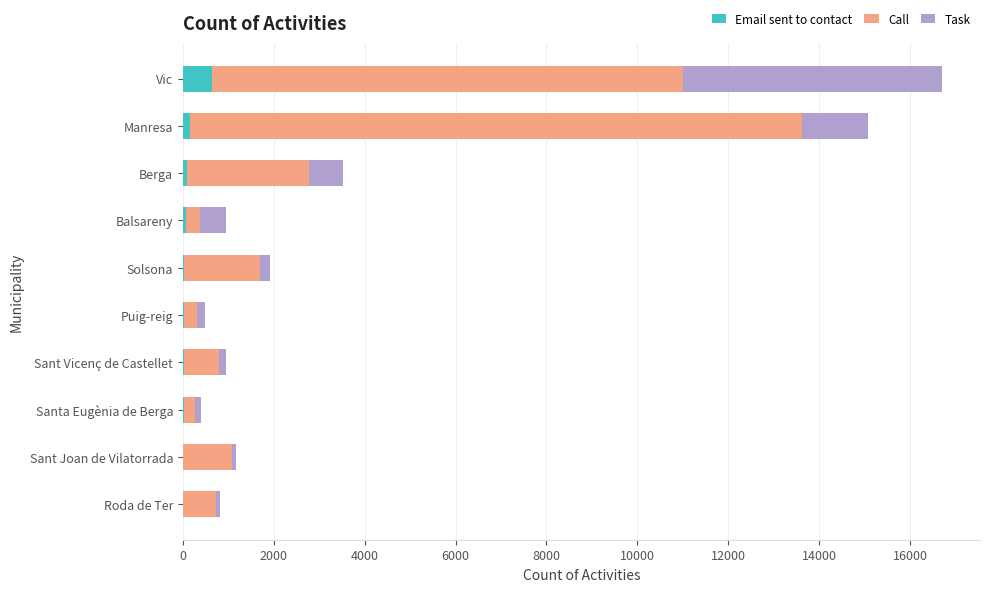

What is the sum of all Email sent to contact values?

1054